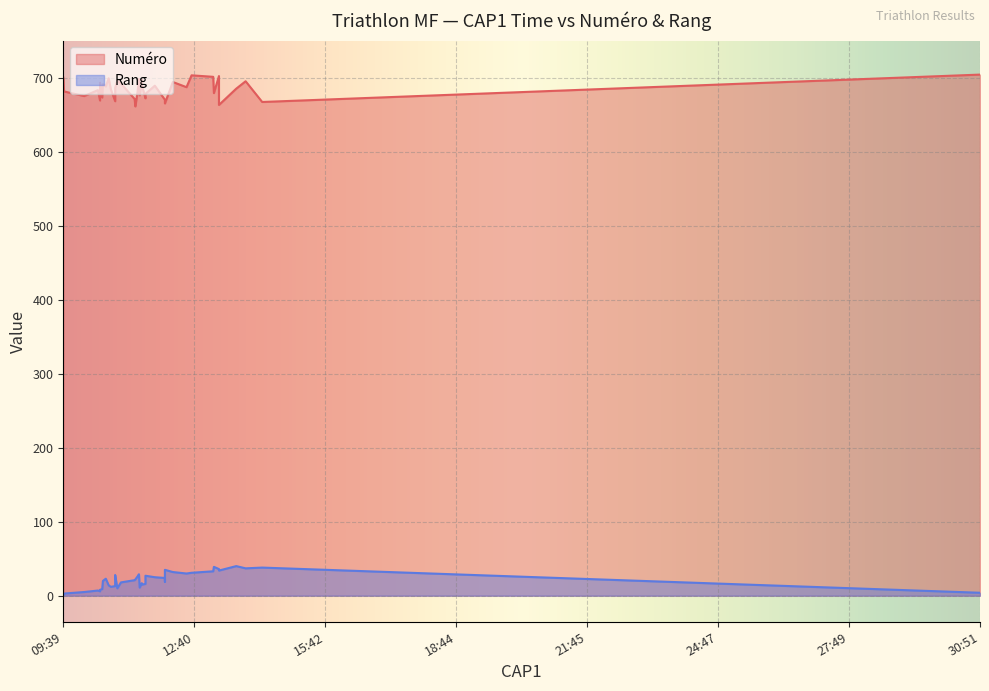

What is the minimum value shown in the chart?

1